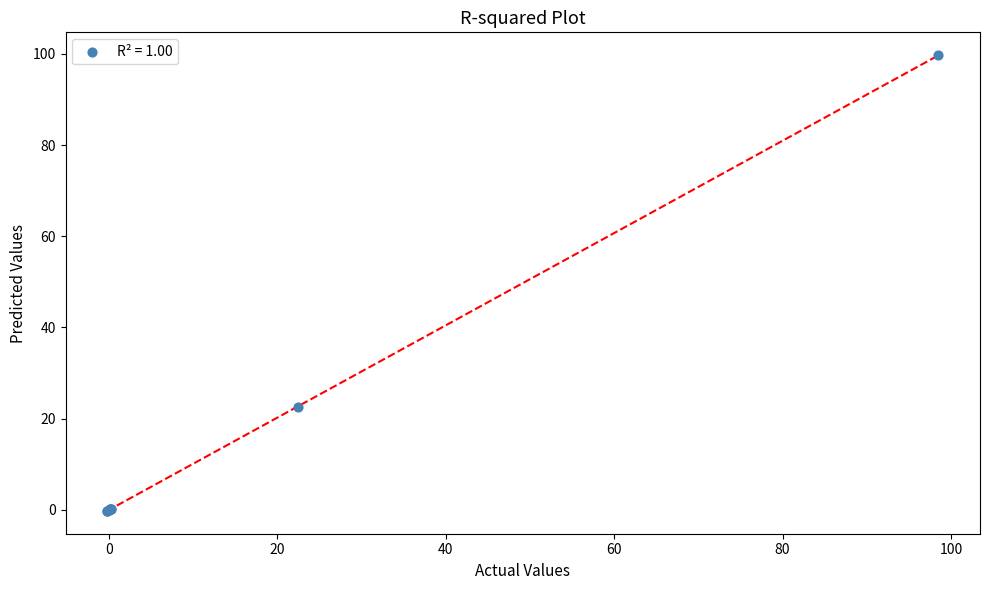

What Y value in the scatter plot is closest to 49?

22.5